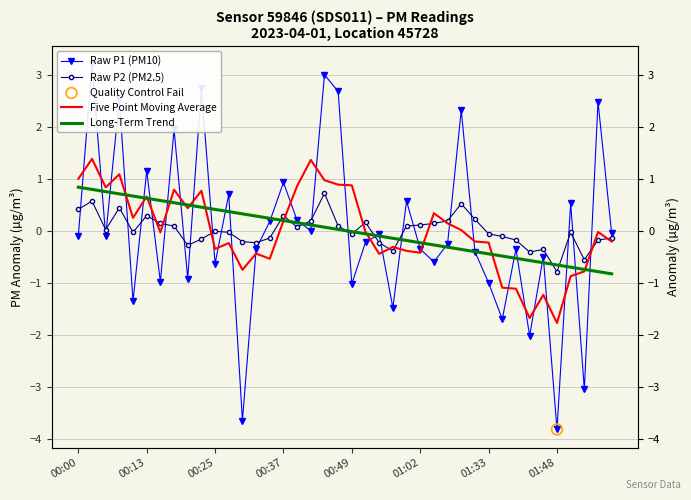

Which series contains the highest Y value?

Raw P1 (PM10)